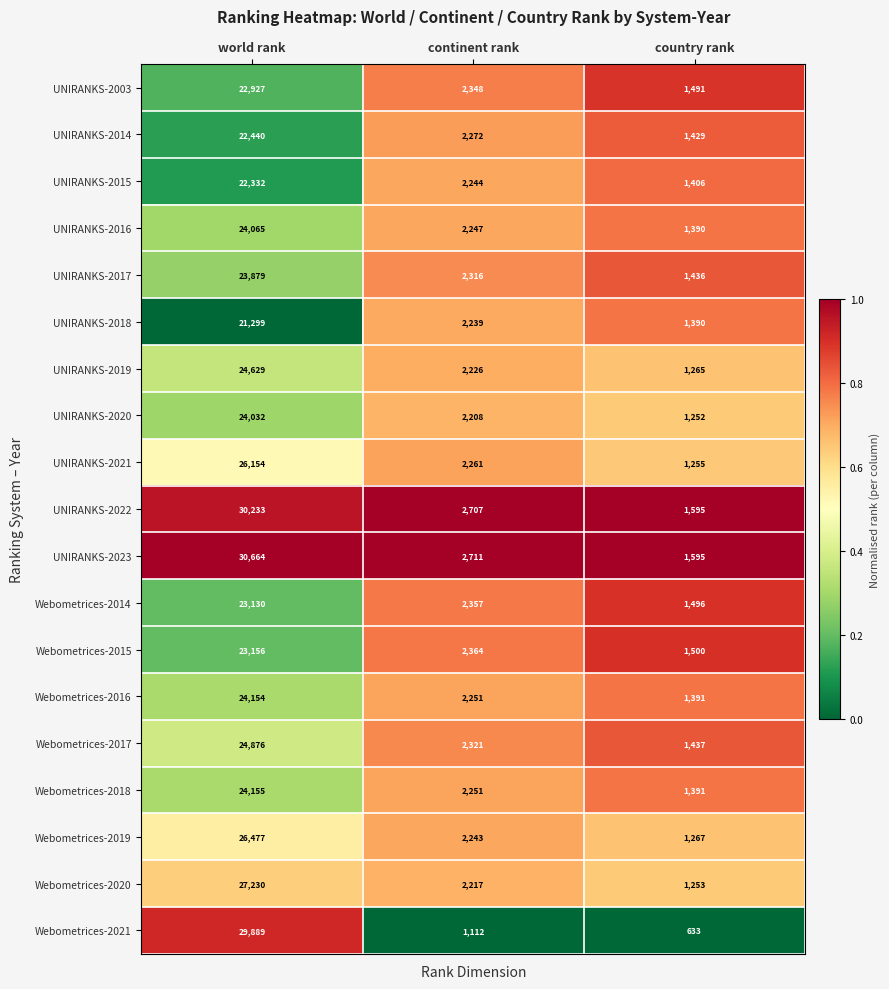

What is the average value of the Webometrices-2017 series?

9545